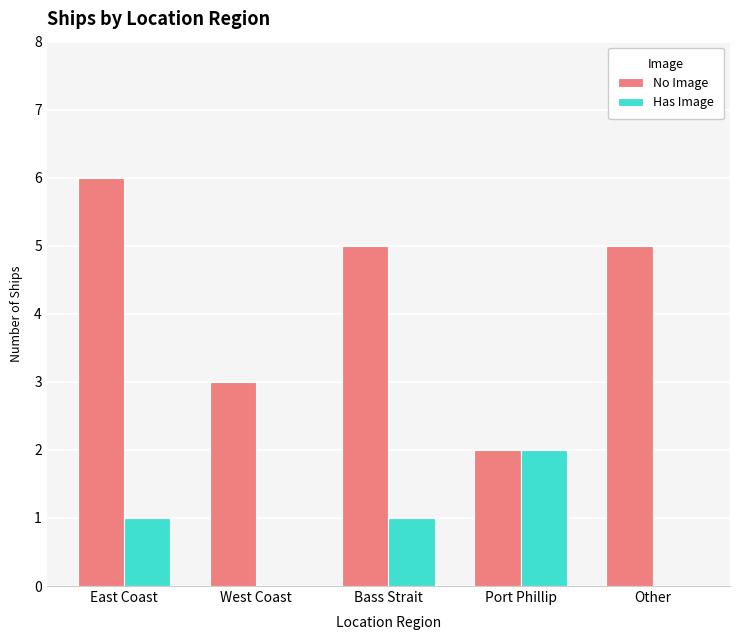

Is the value of Has Image at Bass Strait greater than the value of No Image at Other?

No